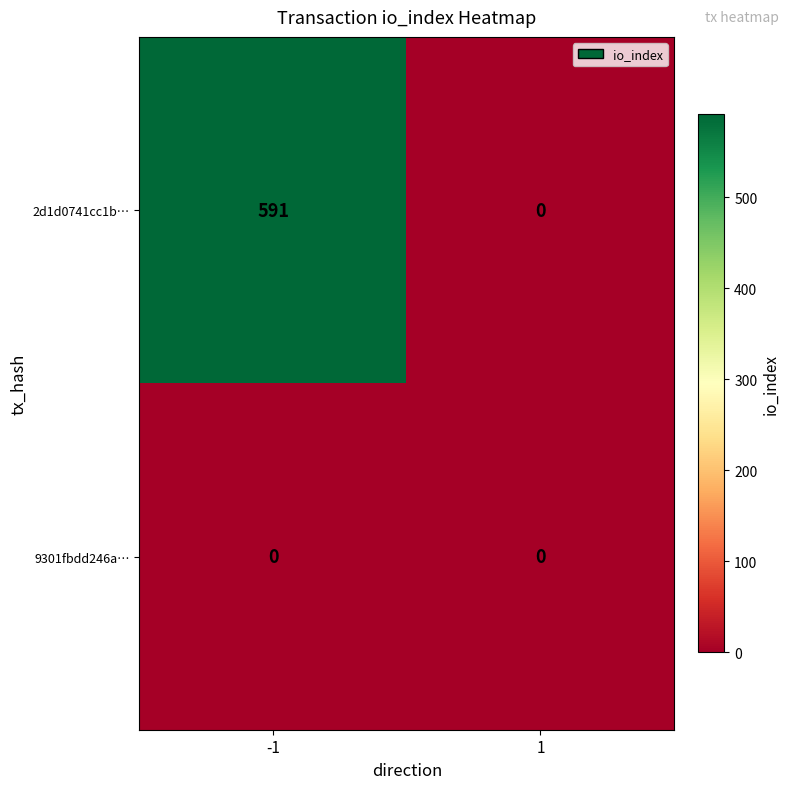

At which category is the sum across all series the highest?

-1